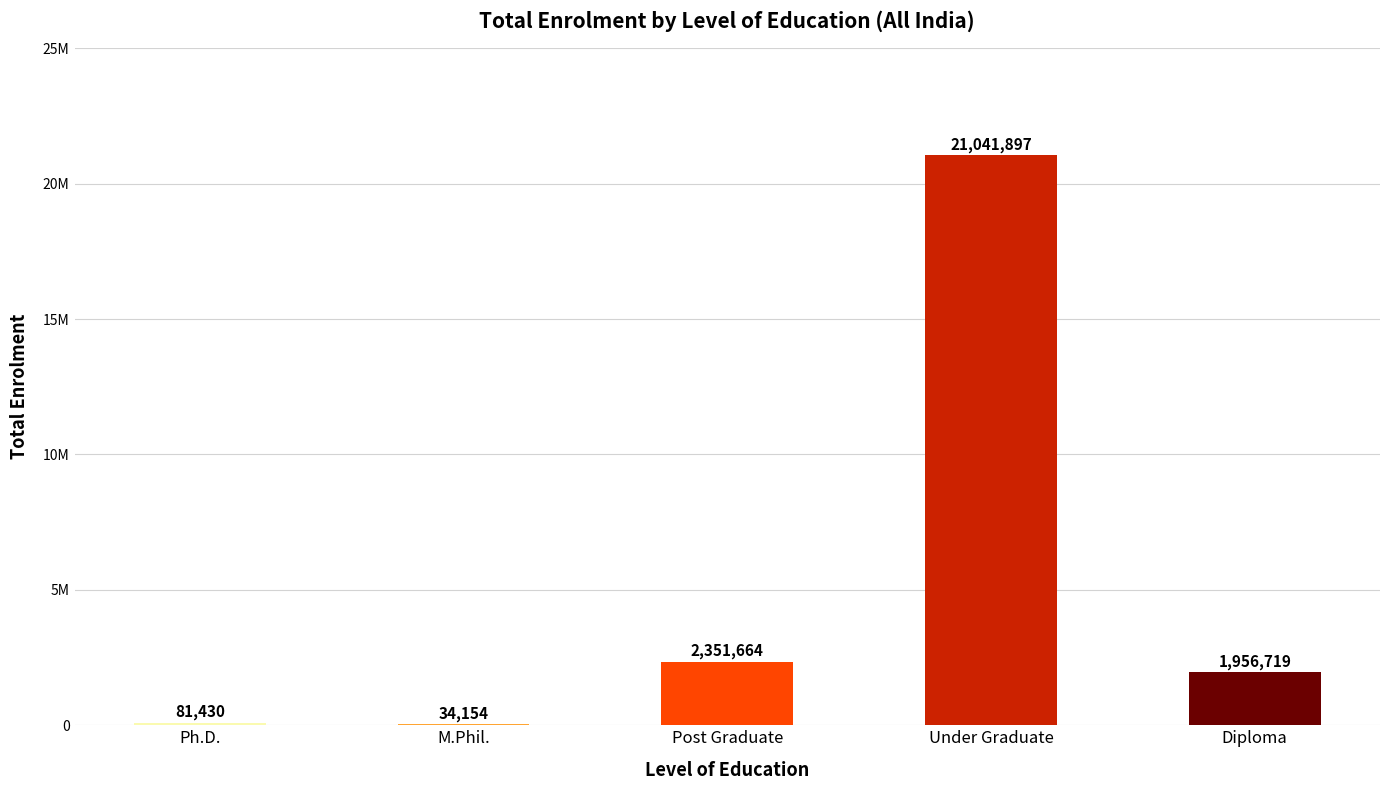

The chart shows a value of 4221686 at Post Graduate. True or false?

False